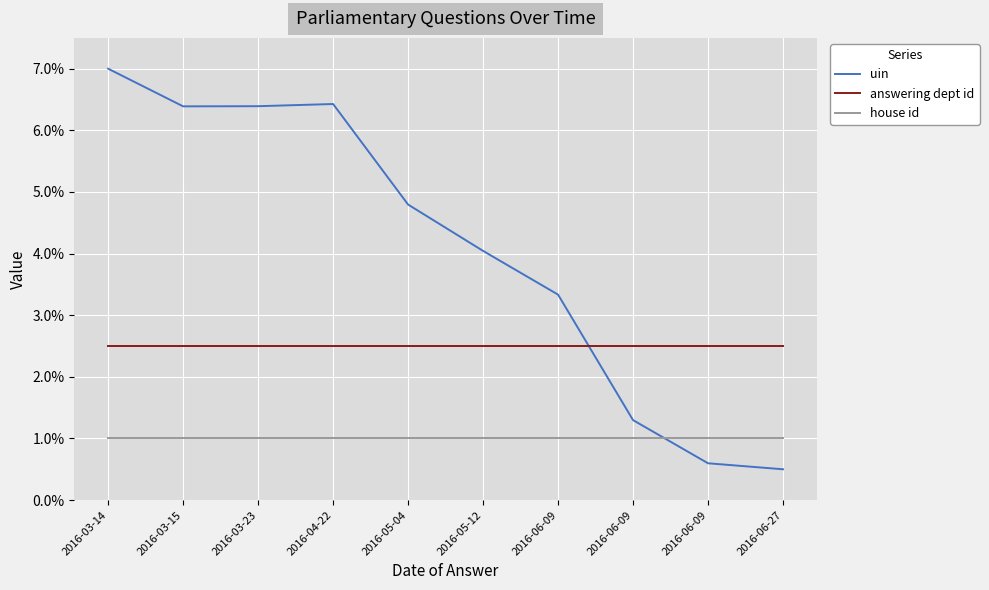

Is this an area chart (filled region under the line)?

No